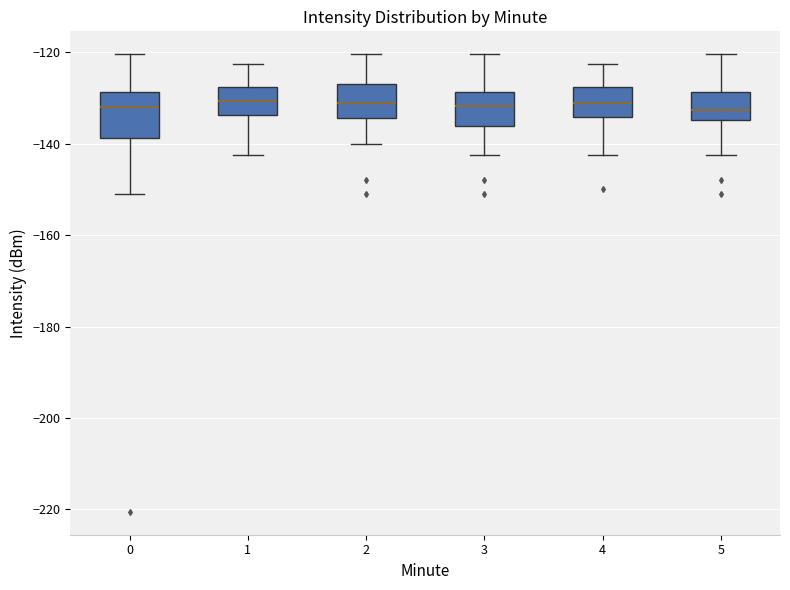

Reading left to right, read every box against the y-axis: the position of its median line, the range the box covers, and the ends of its whiskers. The values are not printed on the chart, so give them approximately, as read against the axis.

0: median -132, box -138 to -128, whiskers -152 to -120
1: median -130, box -134 to -128, whiskers -142 to -122
2: median -132, box -134 to -126, whiskers -140 to -120
3: median -132, box -136 to -128, whiskers -142 to -120
4: median -132, box -134 to -128, whiskers -142 to -122
5: median -132, box -134 to -128, whiskers -142 to -120